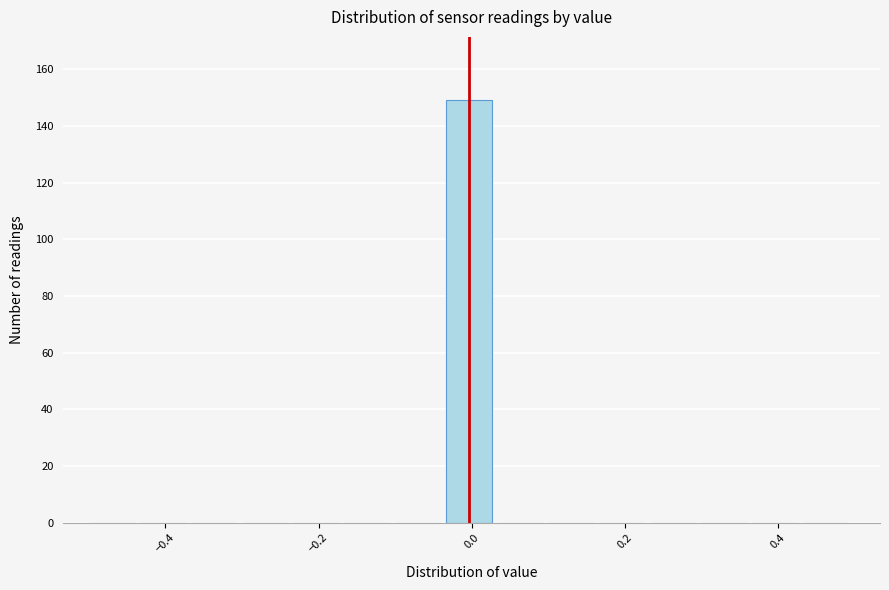

Read against the x-axis, roughly where is the centre of the tallest bar?

0.00